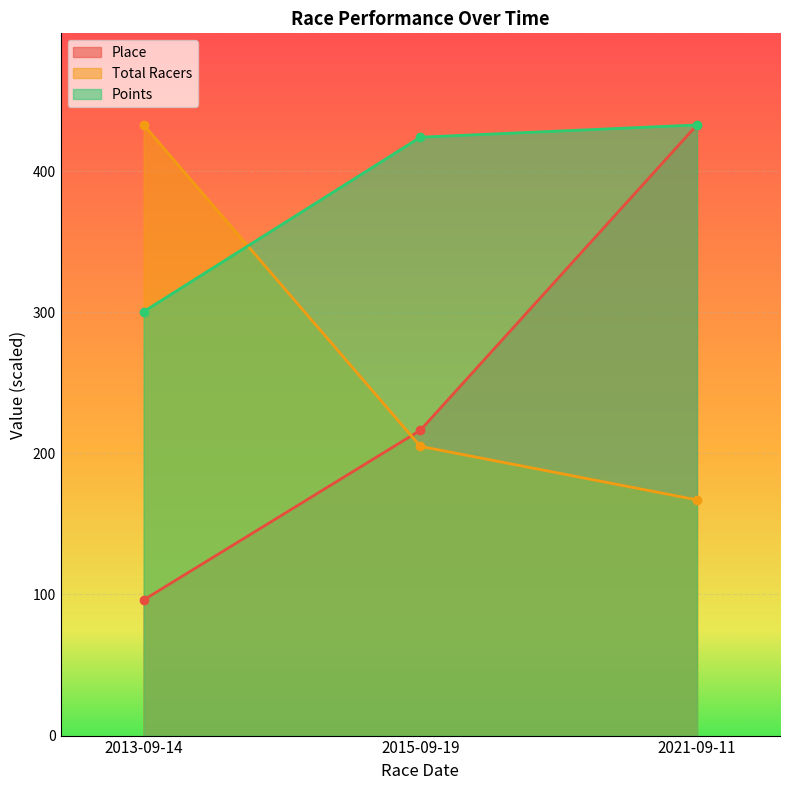

Reading right to left, transcribe all the data shown in this chart.

Place: 2021-09-11=432.7	2015-09-19=216.4	2013-09-14=96.2
Total Racers: 2021-09-11=167.0	2015-09-19=205.0	2013-09-14=432.7
Points: 2021-09-11=432.7	2015-09-19=424.0	2013-09-14=300.4